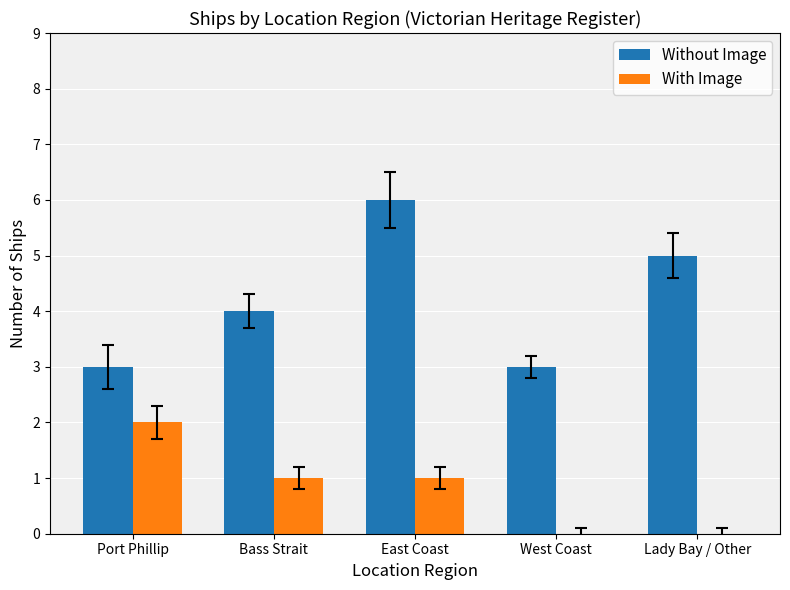

What is the total value across all series at Lady Bay / Other?

5